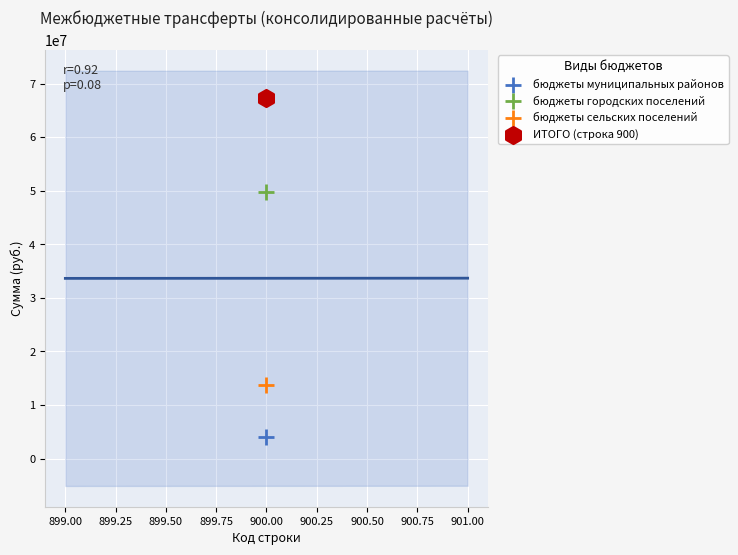

Across all data points, what is the average X value?

900.0